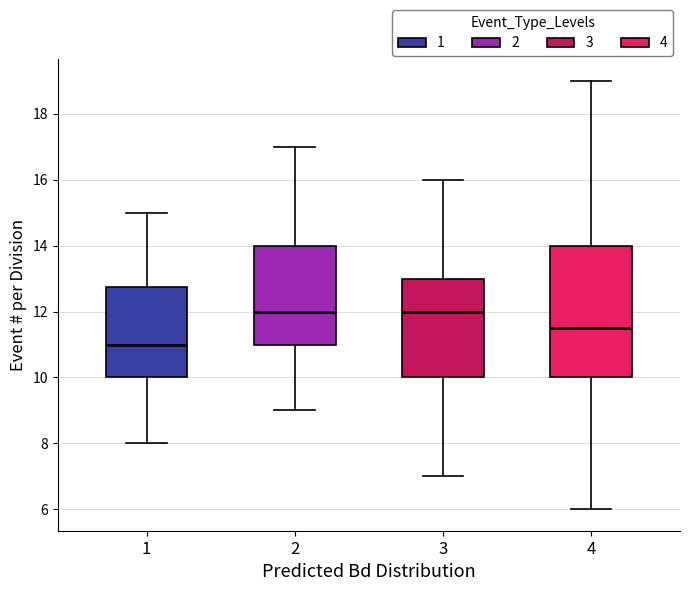

Reading left to right, transcribe this box plot: for each box, give where its median line is, the range the box spans, and where its two whiskers end, as read against the y-axis. The values are not printed on the chart, so give them approximately, as read against the axis.

1: median 11.0, box 10.0 to 12.8, whiskers 8.0 to 15.0
2: median 12.0, box 11.0 to 14.0, whiskers 9.0 to 17.0
3: median 12.0, box 10.0 to 13.0, whiskers 7.0 to 16.0
4: median 11.6, box 10.0 to 14.0, whiskers 6.0 to 19.0